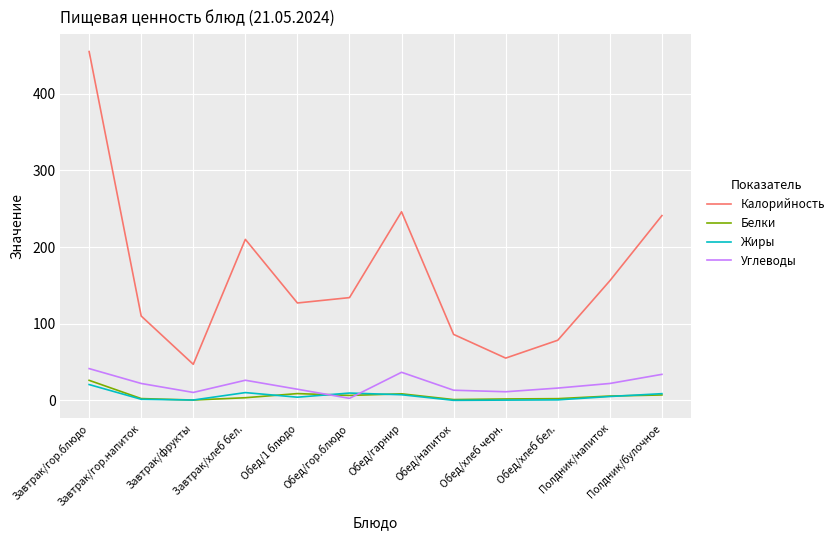

What are all the series names shown in the legend?

Калорийность, Белки, Жиры, Углеводы